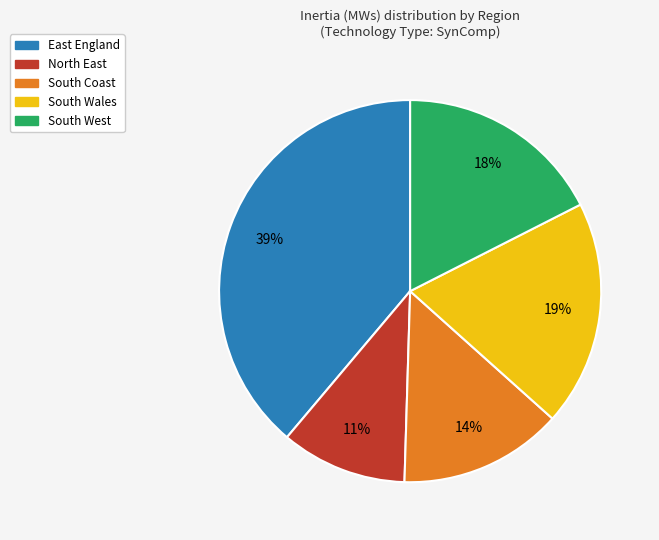

Is there any slice that represents more than half of the pie?

No